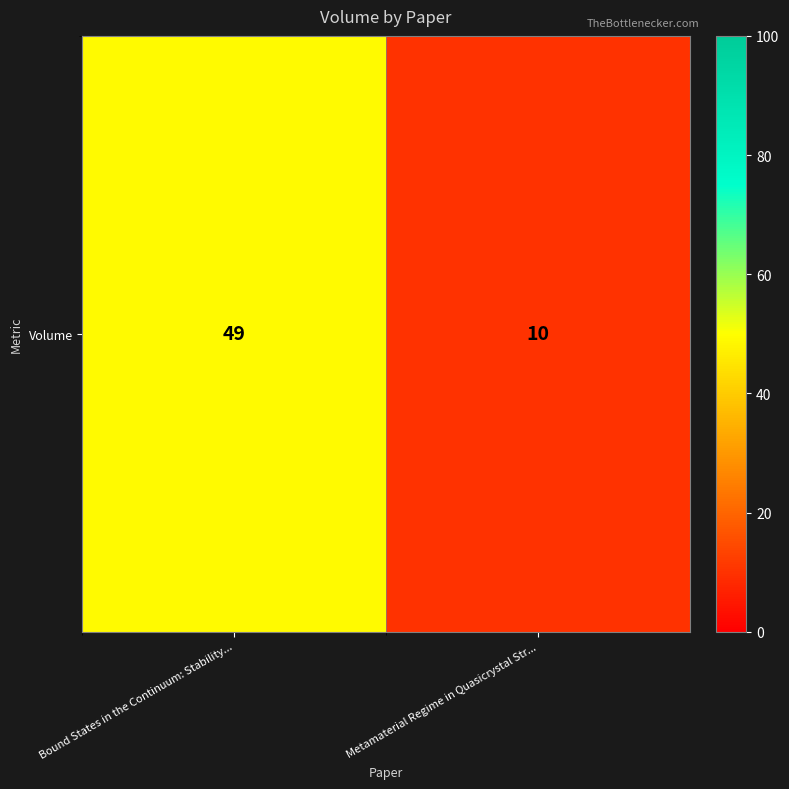

The value at Metamaterial Regime in Quasicrystal Str... is 2. True or false?

False